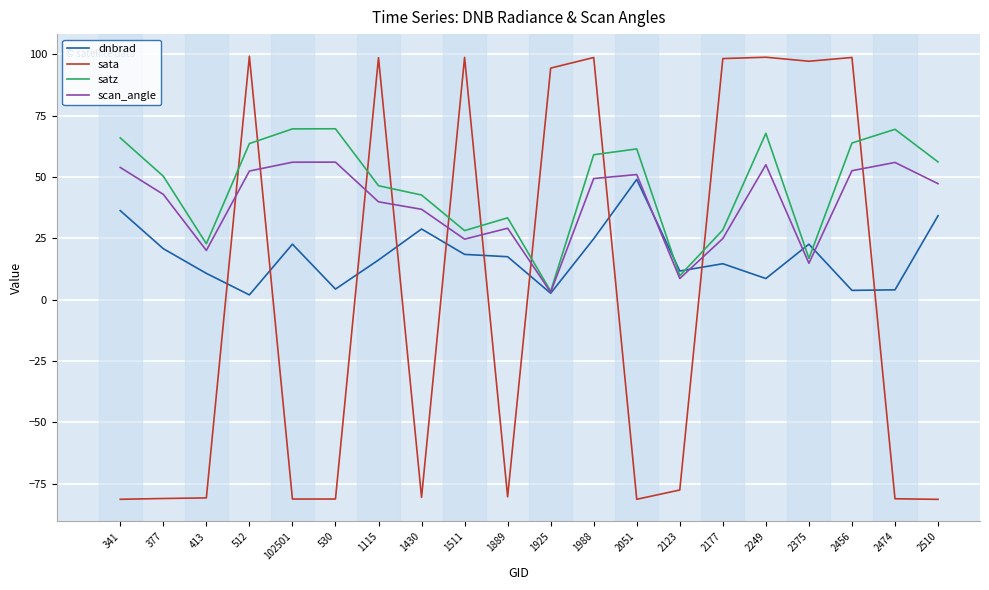

What is the difference between the second highest and second lowest values in the satz series?

59.9